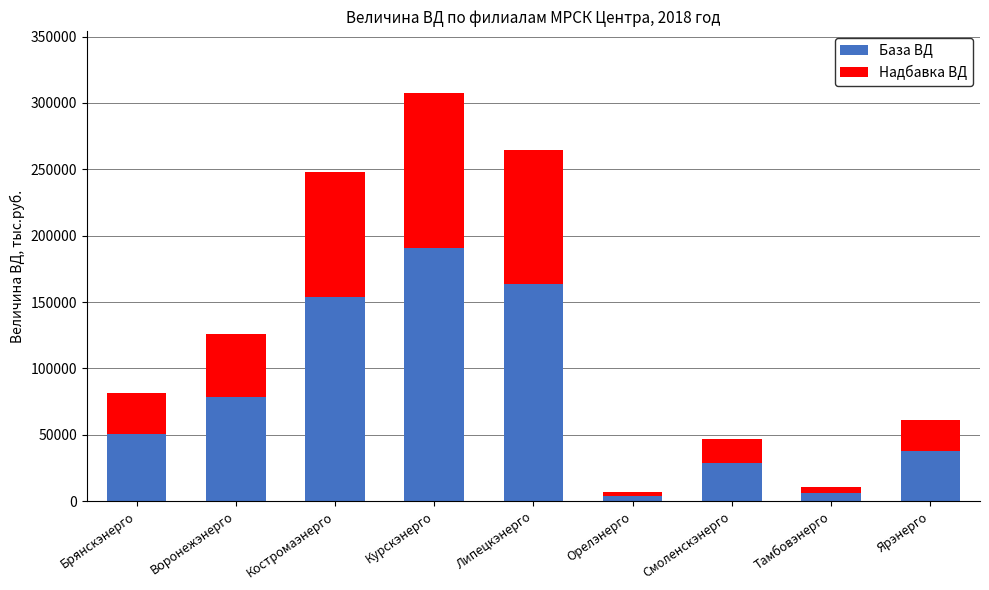

Where is База ВД nearest to the value 97530?

Воронежэнерго